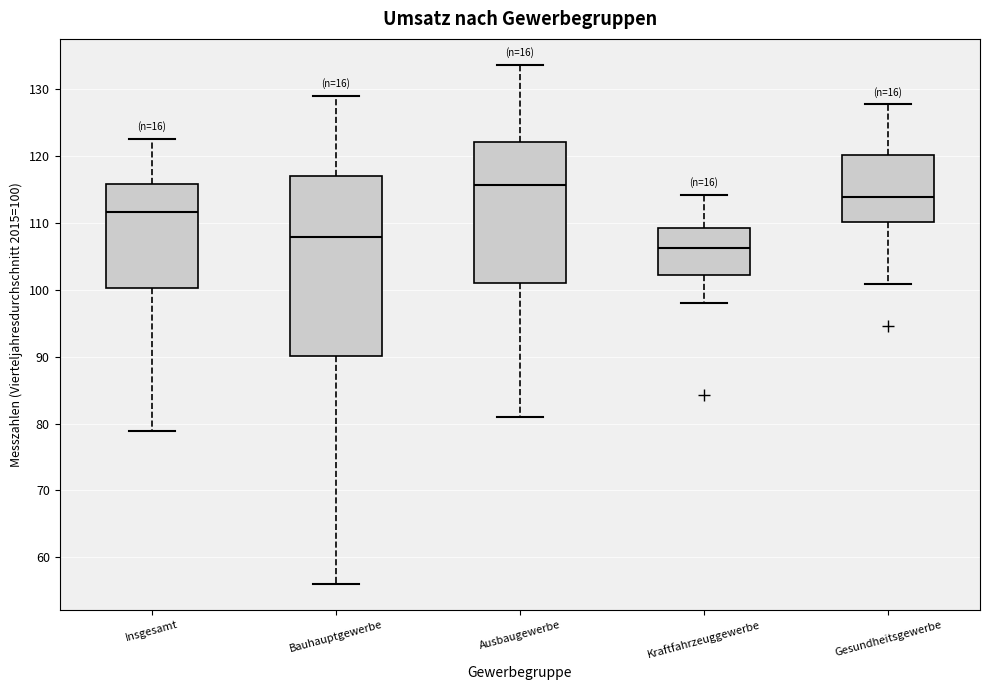

Reading left to right, transcribe this box plot: for each box, give where its median line is, the range the box spans, and where its two whiskers end, as read against the y-axis. The values are not printed on the chart, so give them approximately, as read against the axis.

Insgesamt: median 112, box 100 to 116, whiskers 79 to 123
Bauhauptgewerbe: median 108, box 90 to 117, whiskers 56 to 129
Ausbaugewerbe: median 116, box 101 to 122, whiskers 81 to 134
Kraftfahrzeuggewerbe: median 106, box 102 to 109, whiskers 98 to 114
Gesundheitsgewerbe: median 114, box 110 to 120, whiskers 101 to 128